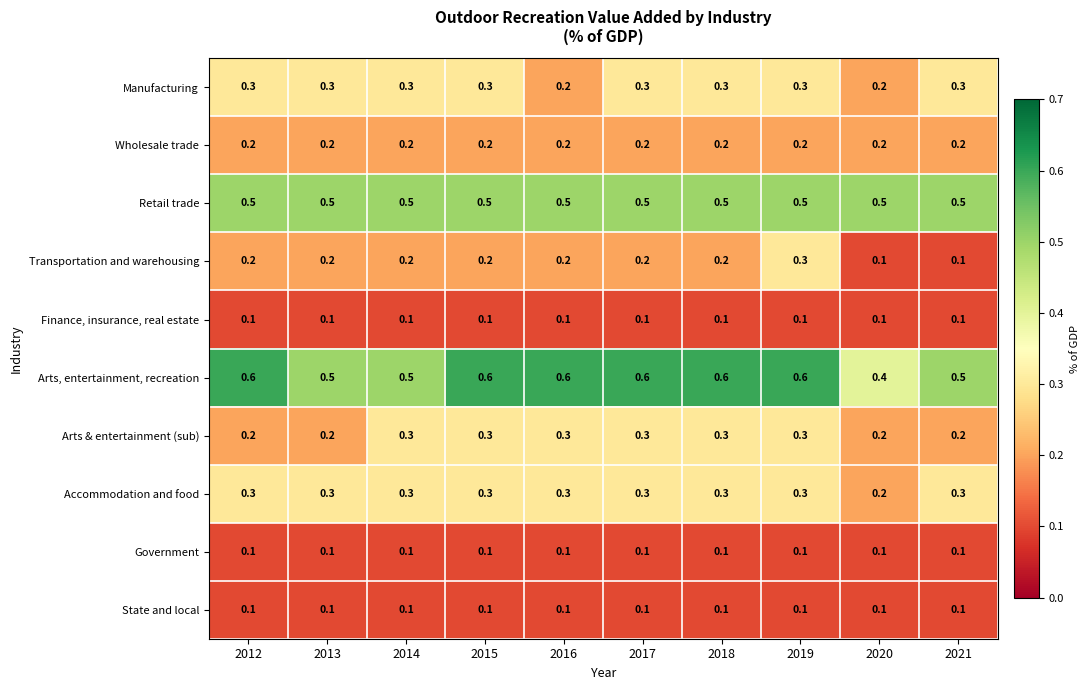

Which series has the largest total across all categories?

Arts, entertainment, recreation